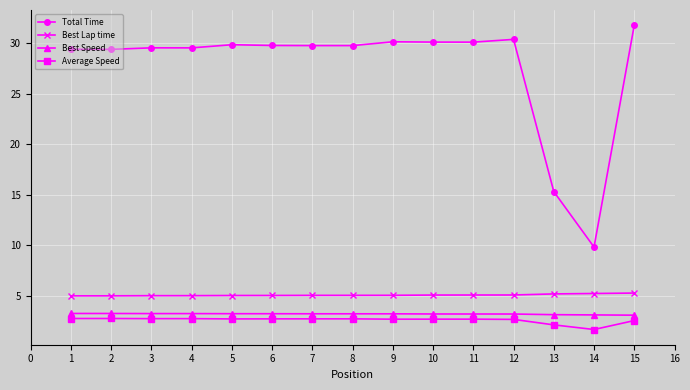

How many series are shown in this chart?

4